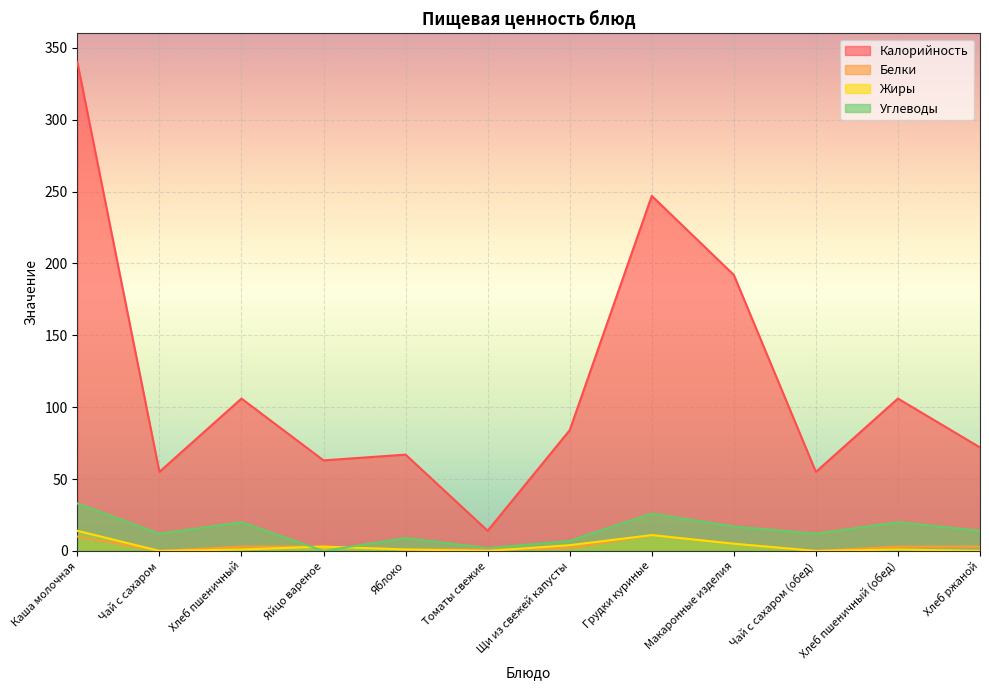

Is the value of Белки at Грудки куриные greater than the value of Углеводы at Хлеб ржаной?

No